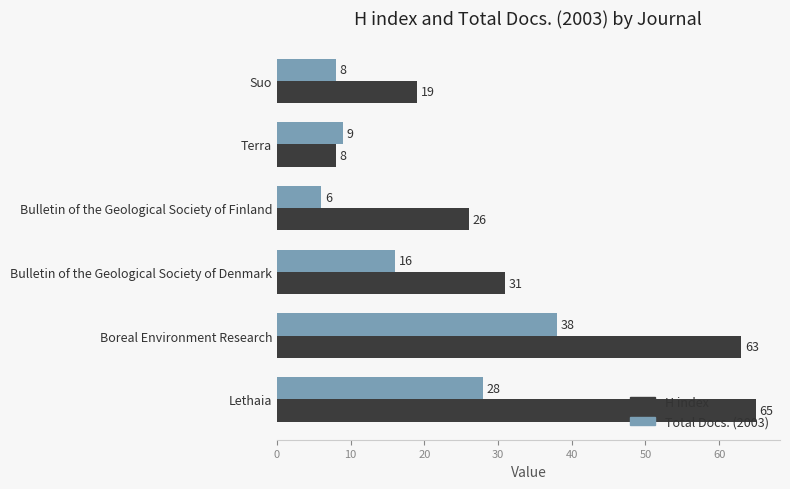

What is the difference between the second highest and minimum values in the Total Docs. (2003) series?

22